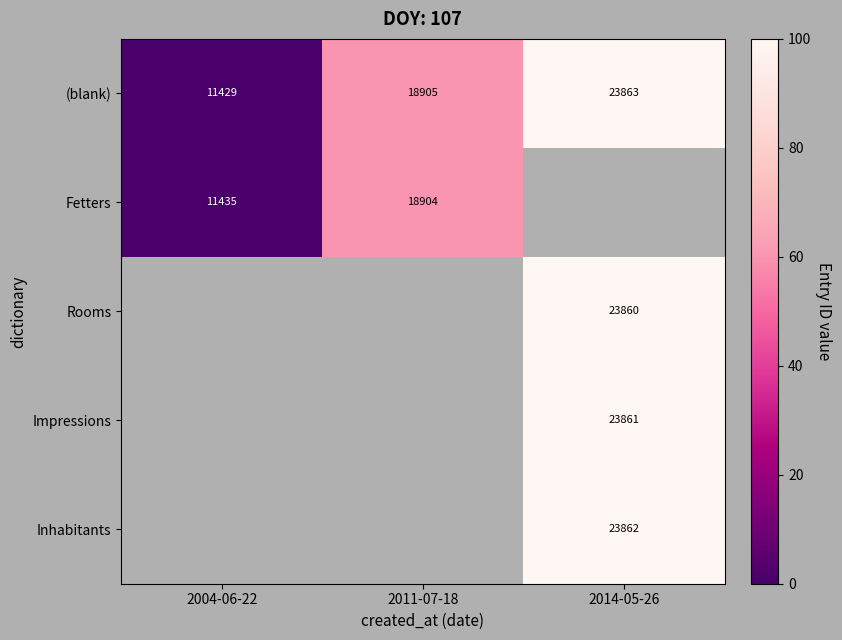

The Rooms series shows 6528 at 2014-05-26. True or false?

False